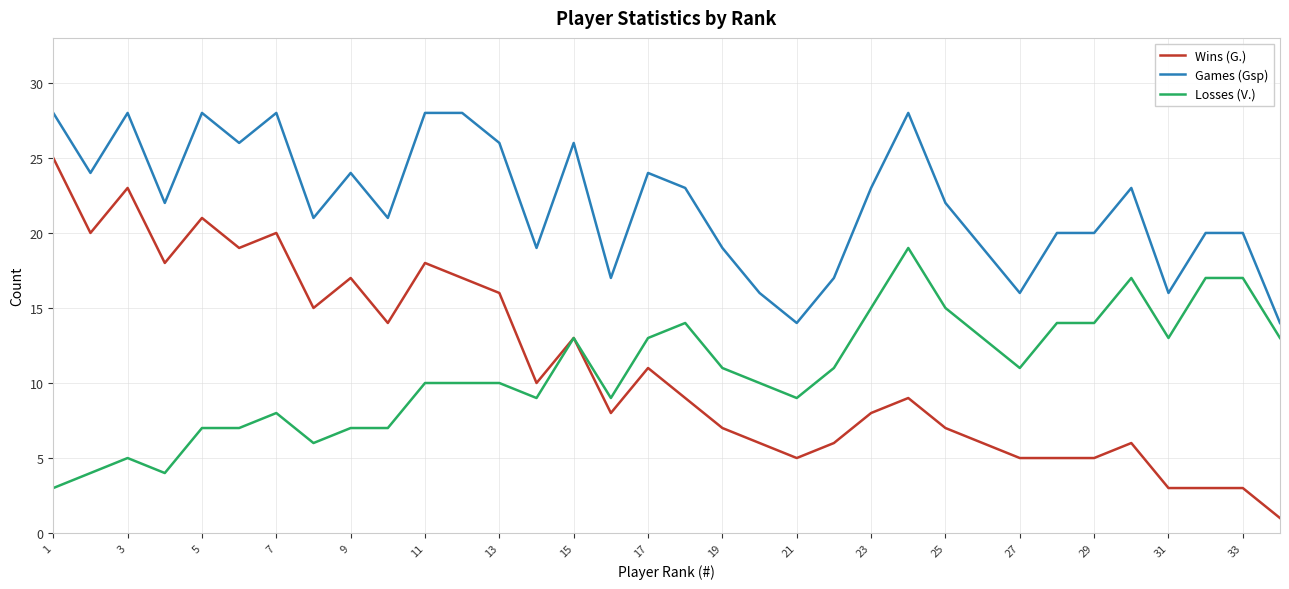

True or false: Wins (G.) and Games (Gsp) intersect in this chart.

False